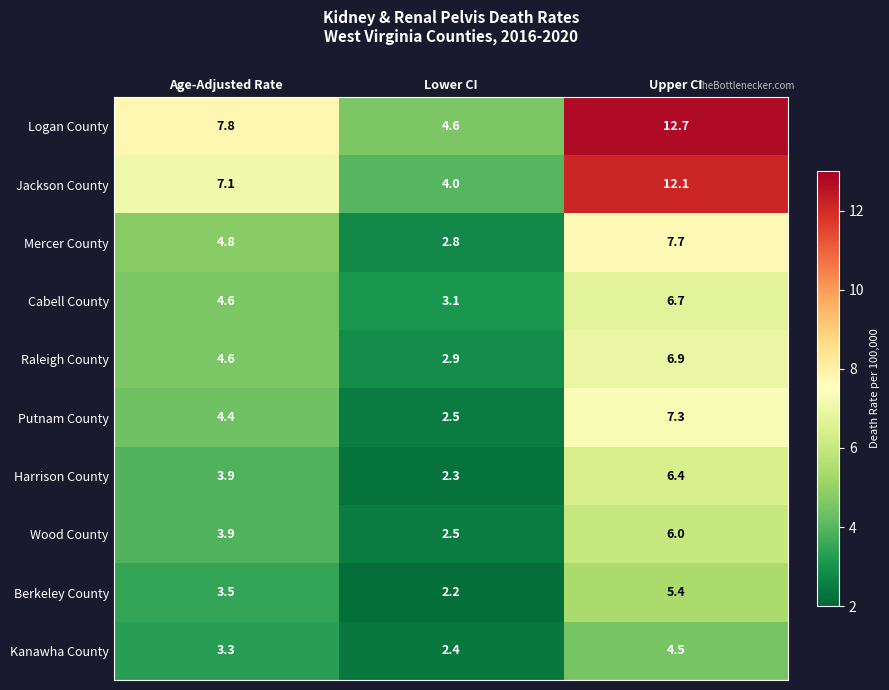

List the series in order of their peak value, highest first.

Logan County, Jackson County, Mercer County, Putnam County, Raleigh County, Cabell County, Harrison County, Wood County, Berkeley County, Kanawha County